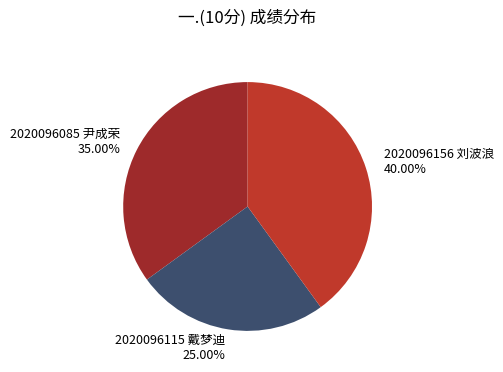

Rank the categories by value from lowest to highest.

2020096115 戴梦迪, 2020096085 尹成荣, 2020096156 刘波浪